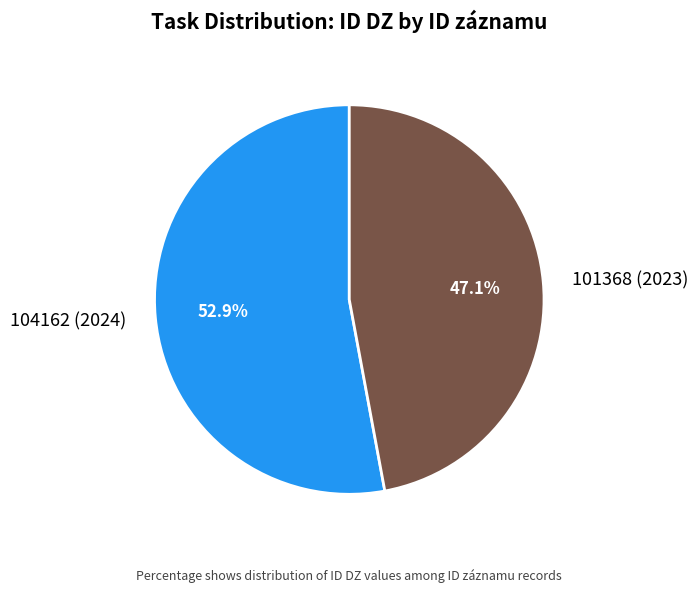

Approximately how many times larger is the value at 104162 (2024) compared to 101368 (2023)?

1.1